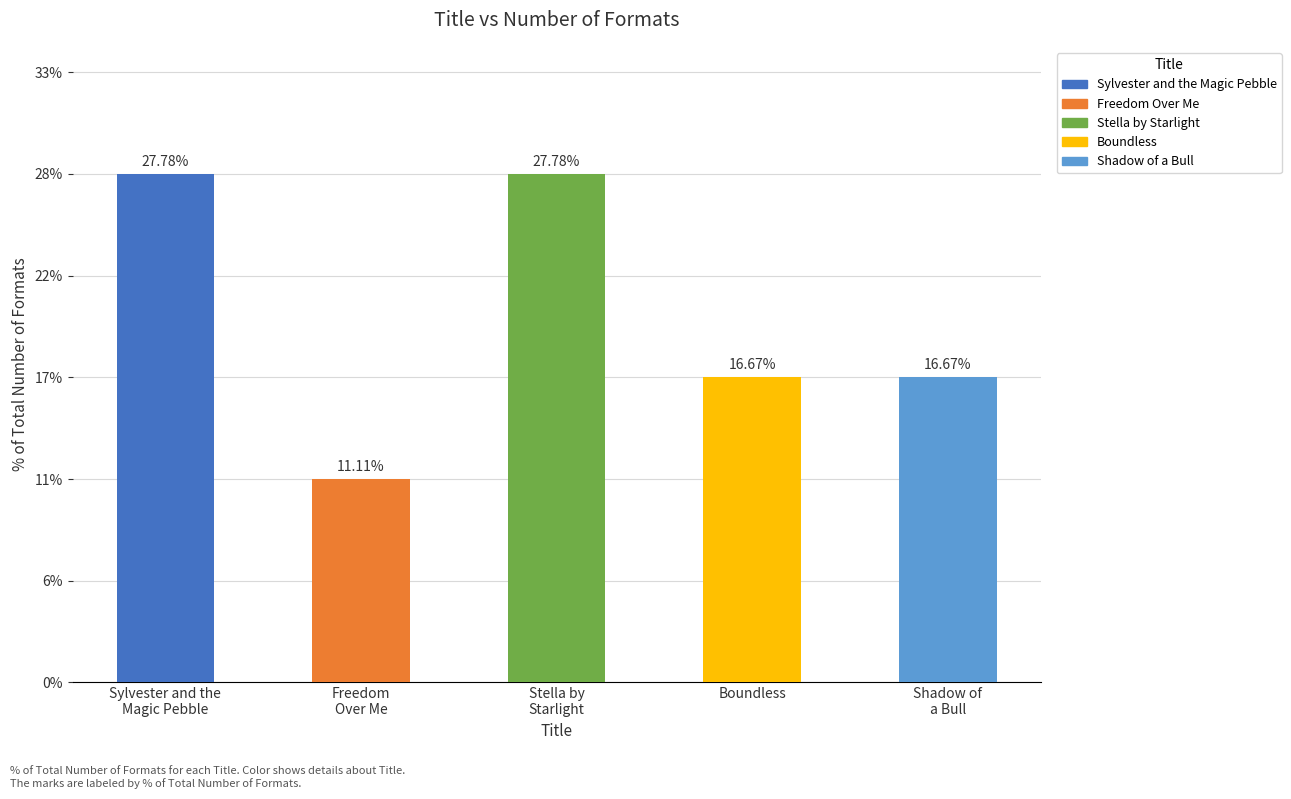

Which has a higher value, Shadow of a Bull or Sylvester and the Magic Pebble?

Sylvester and the Magic Pebble